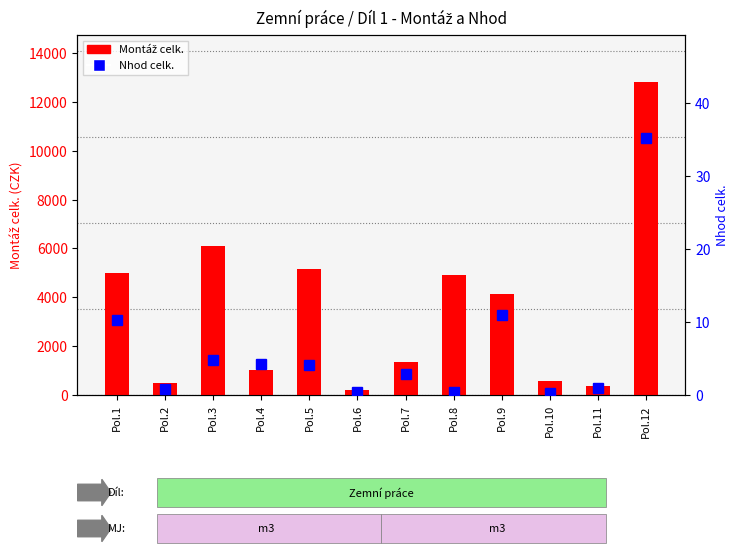

Which series has the largest total across all categories?

Montáž celk.